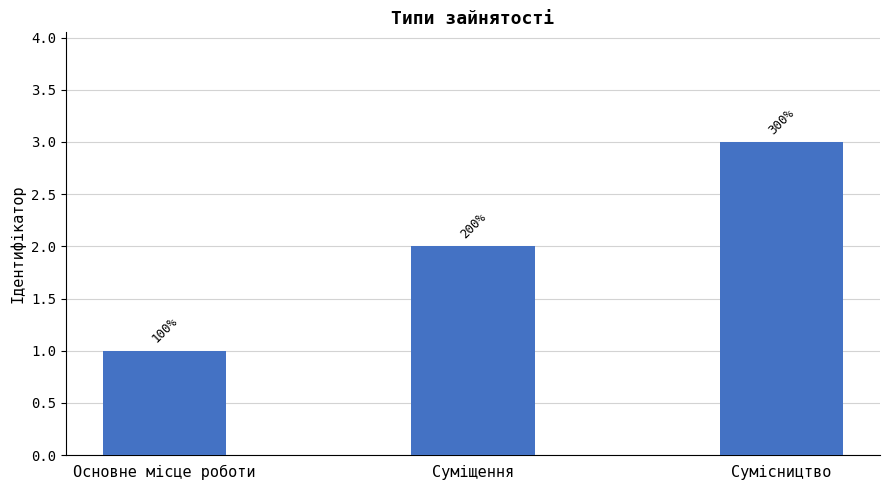

Are the bars horizontal?

No